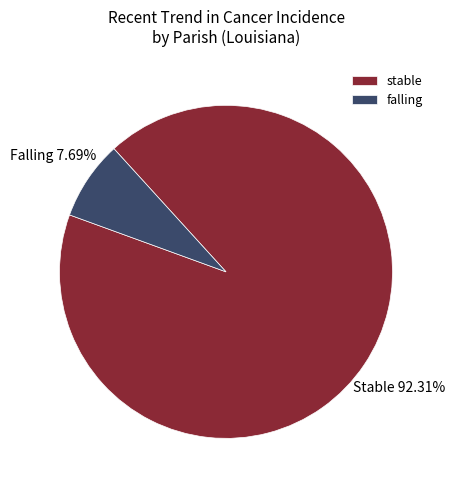

To the nearest percent, what portion does falling represent?

8%